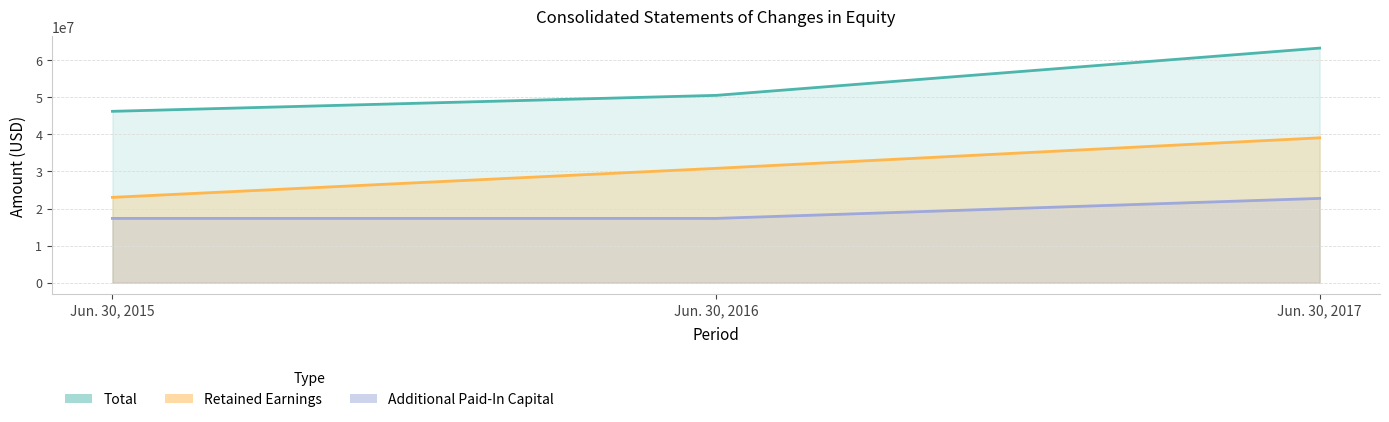

What is the total value across all series at Jun. 30, 2017?

125055967